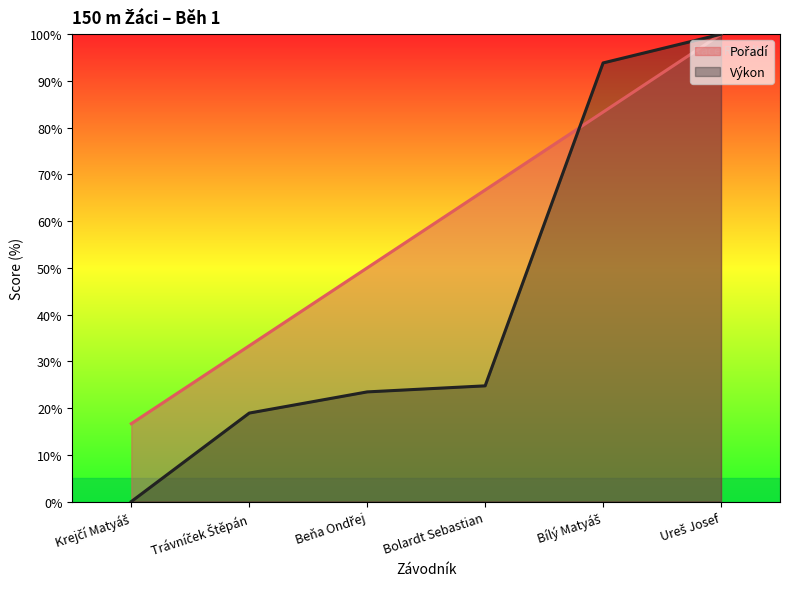

At which category does the chart reach its minimum across all series?

Krejčí Matyáš